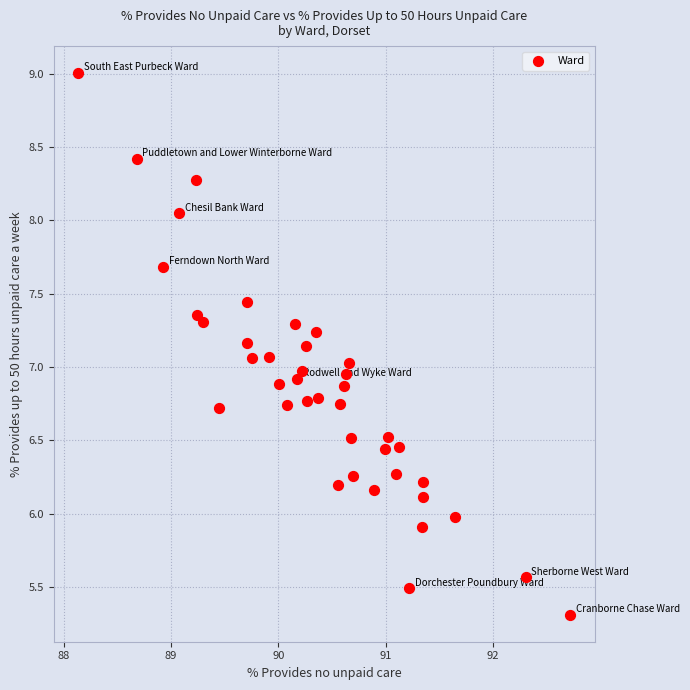

What is the range of Y values (max minus min)?

3.7